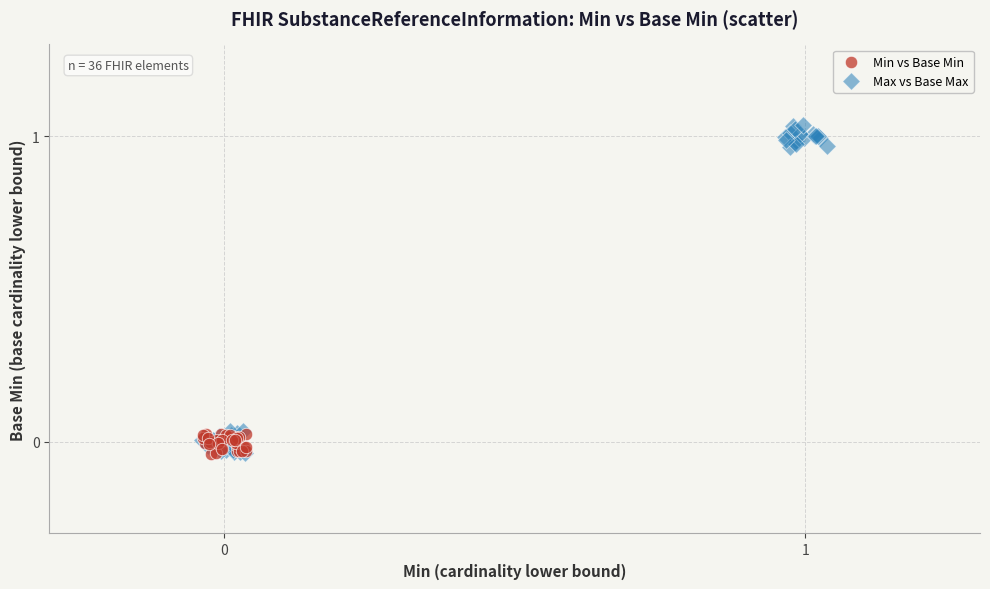

Which series reaches the maximum Y coordinate?

Max vs Base Max